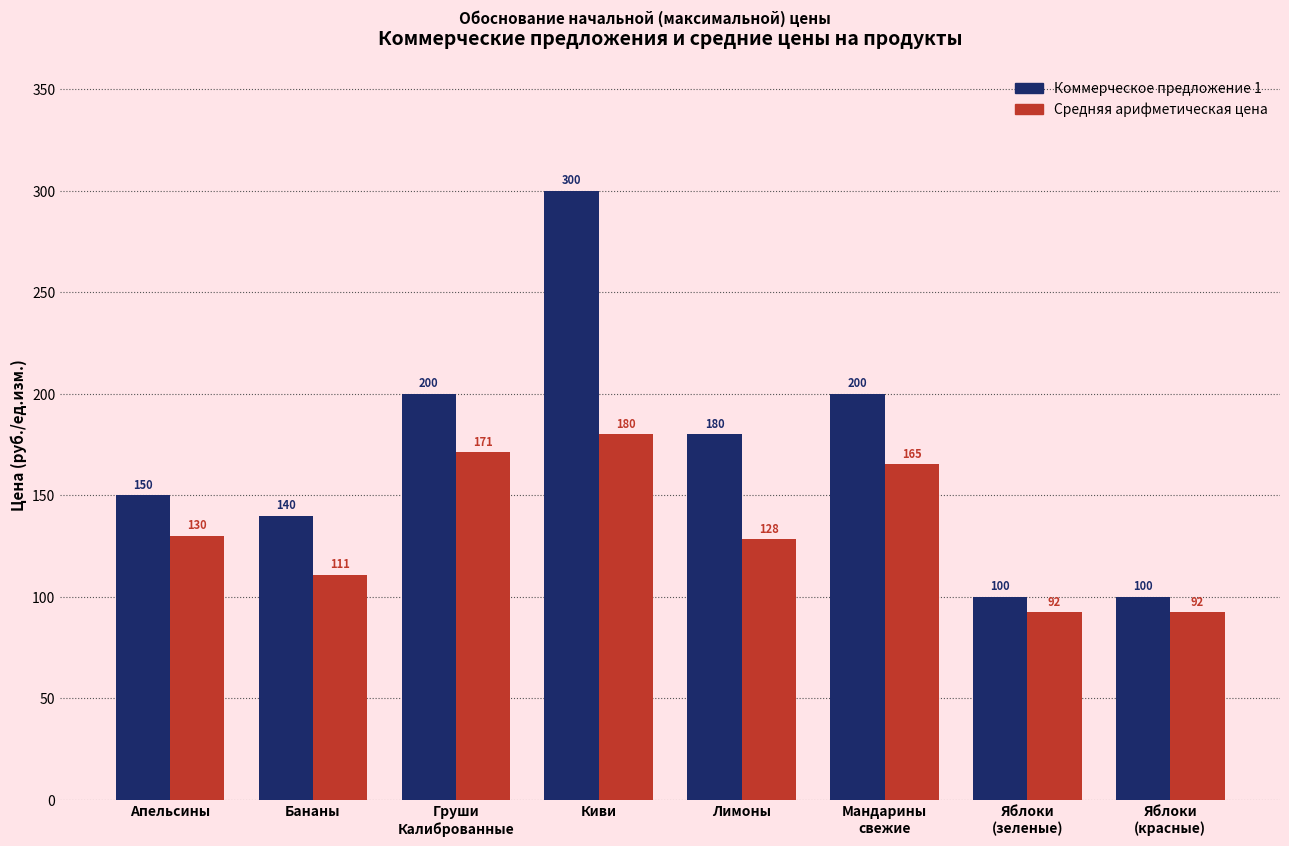

Rank the series by their average value, from highest to lowest.

Коммерческое предложение 1, Средняя арифметическая цена